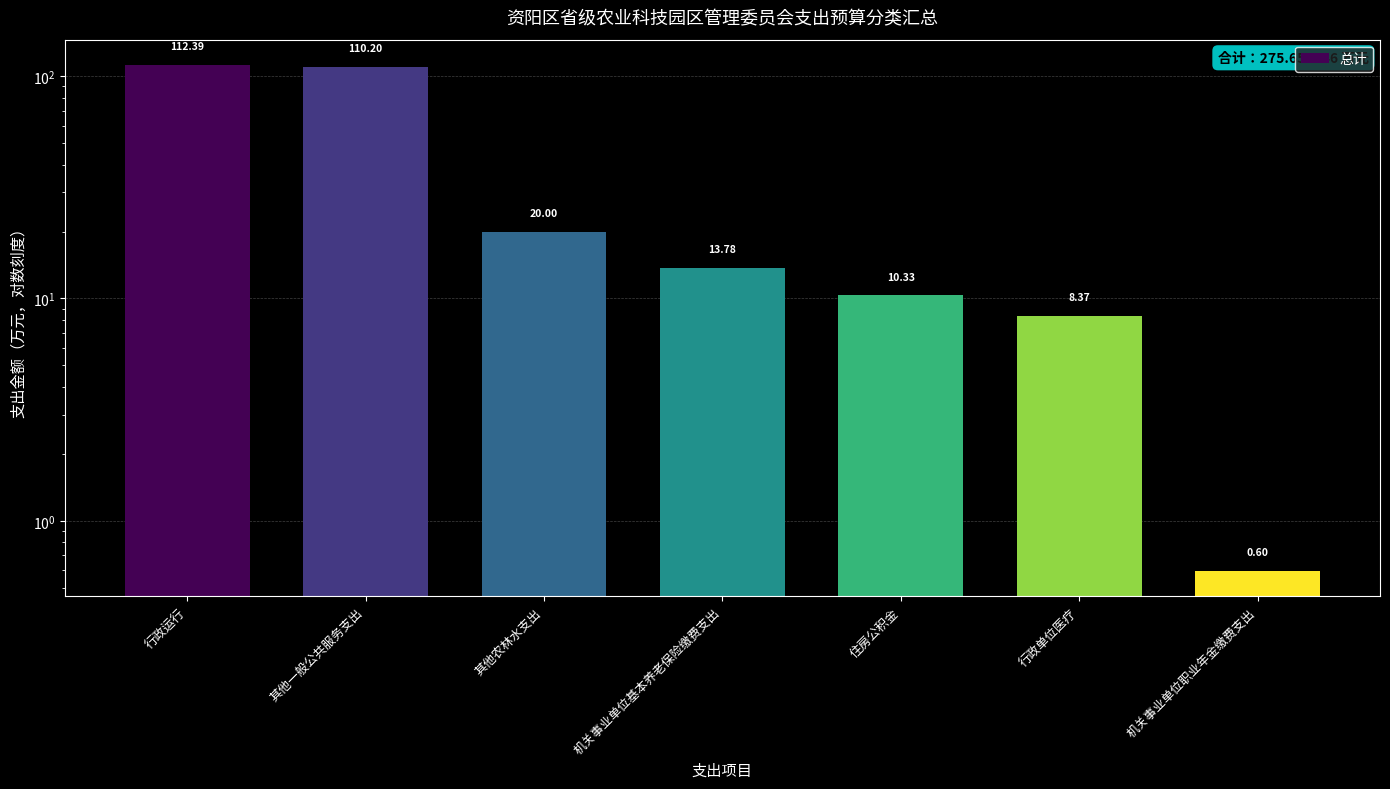

What is the average value?

39.4